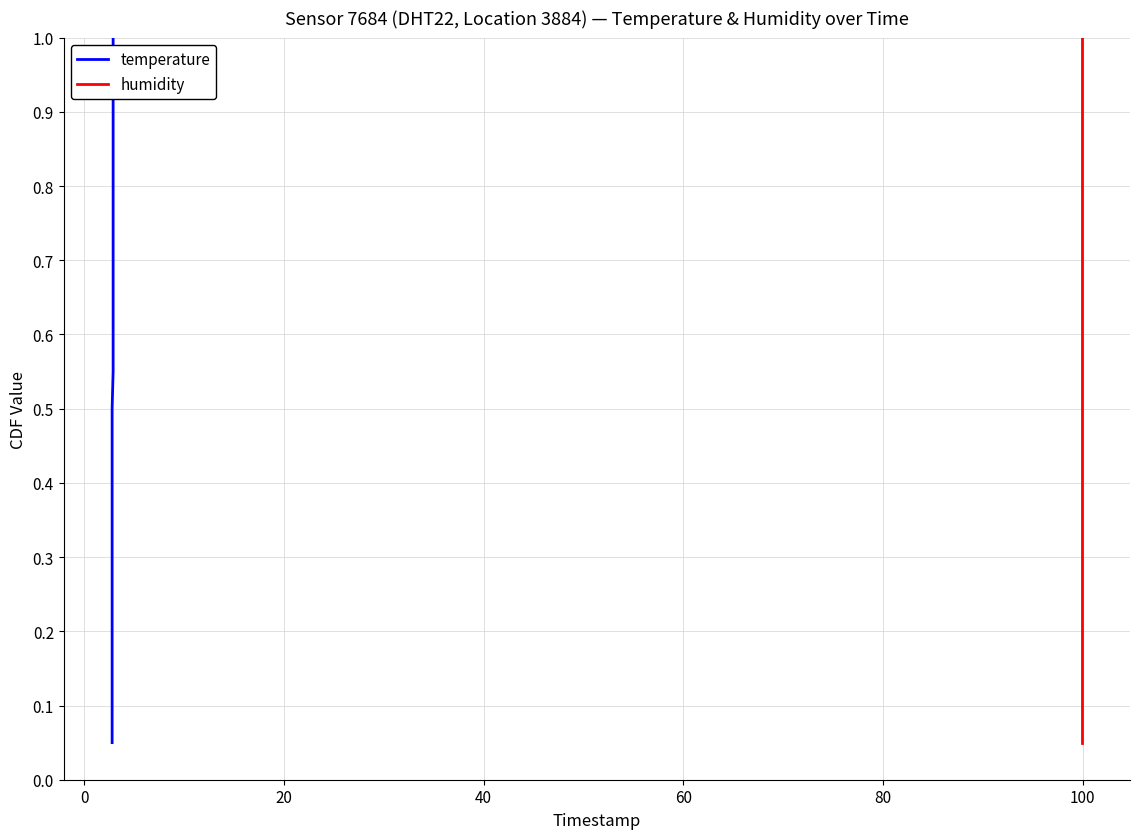

What is the sum of all humidity values?

10.5